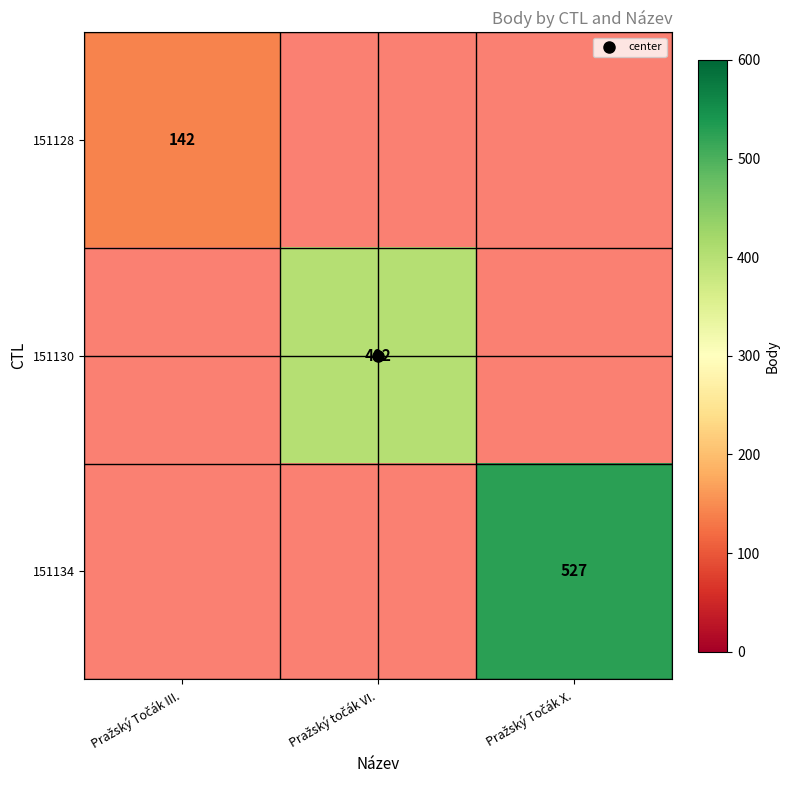

Which category has the highest value across all series?

Pražský Točák X.